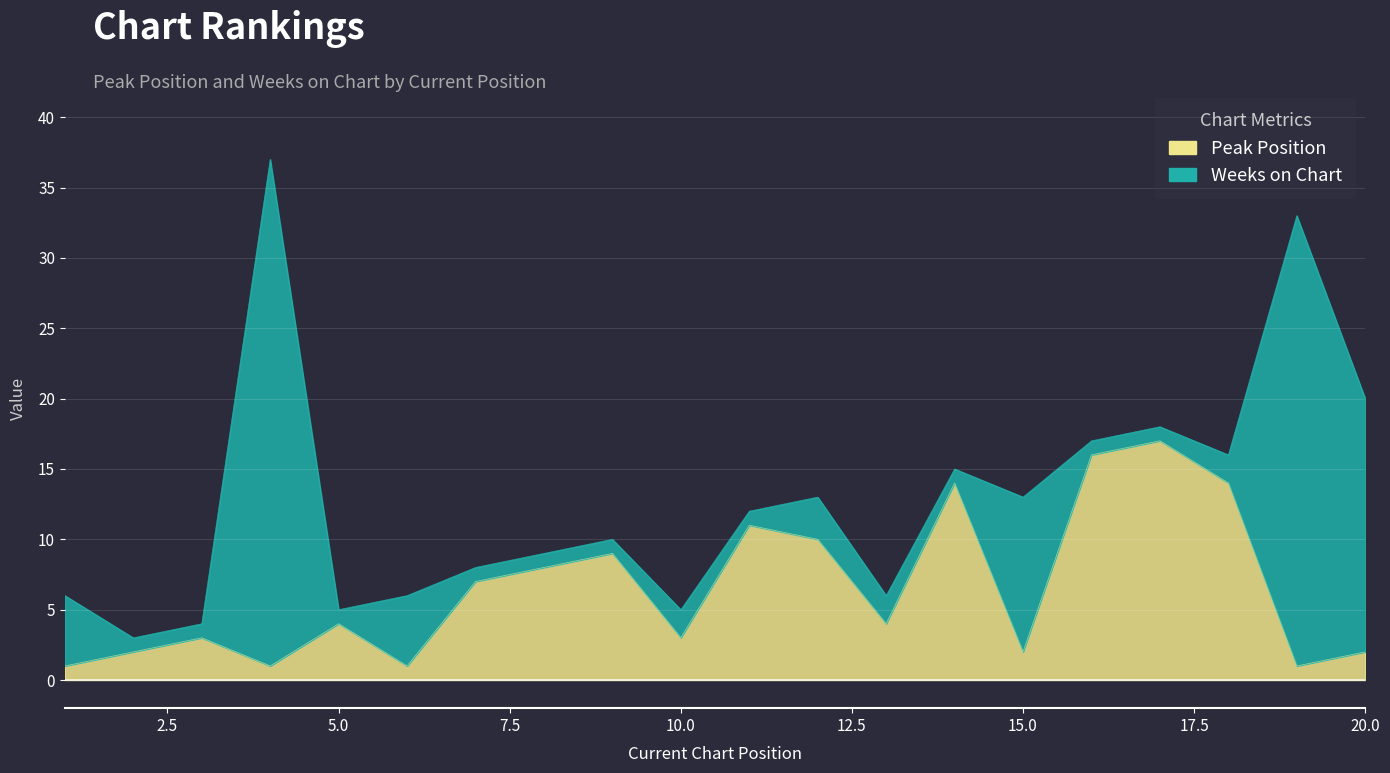

How many points are higher than both their immediate neighbors (excluding endpoints)?

6